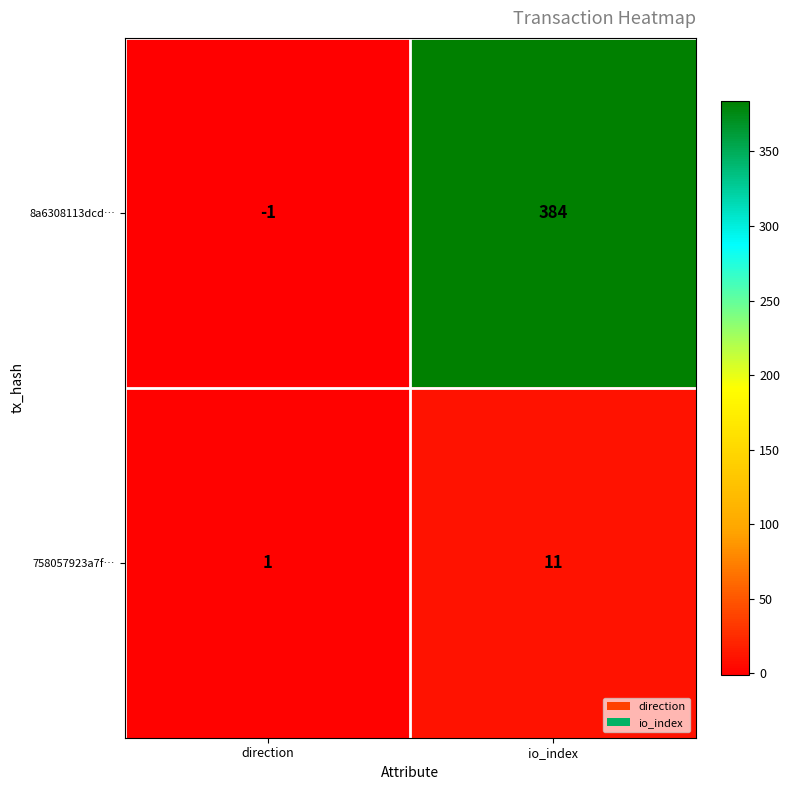

How many values in the 758057923a7f… series are below 11?

1